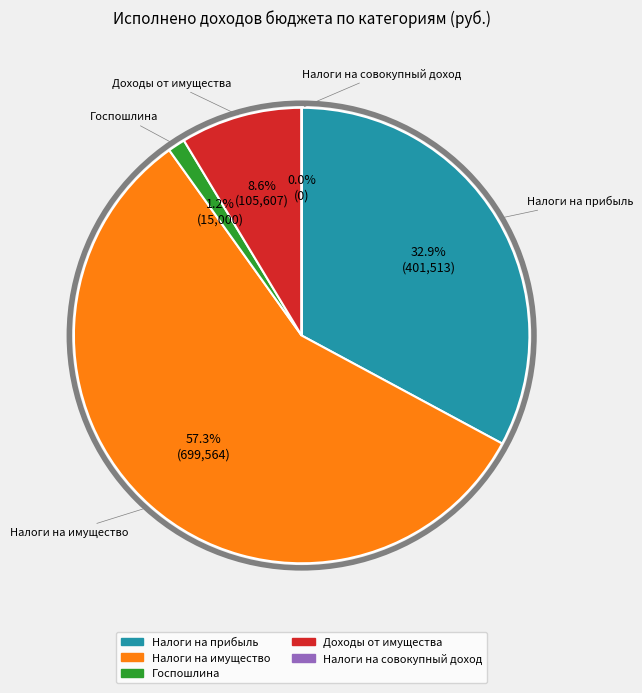

Is it true that НАЛОГИ НА ПРИБЫЛЬ, ДОХОДЫ is 48% of the pie?

False